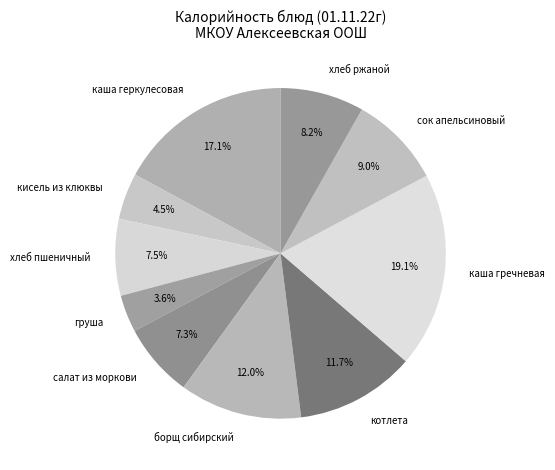

Is каша гречневая the majority of the pie?

No